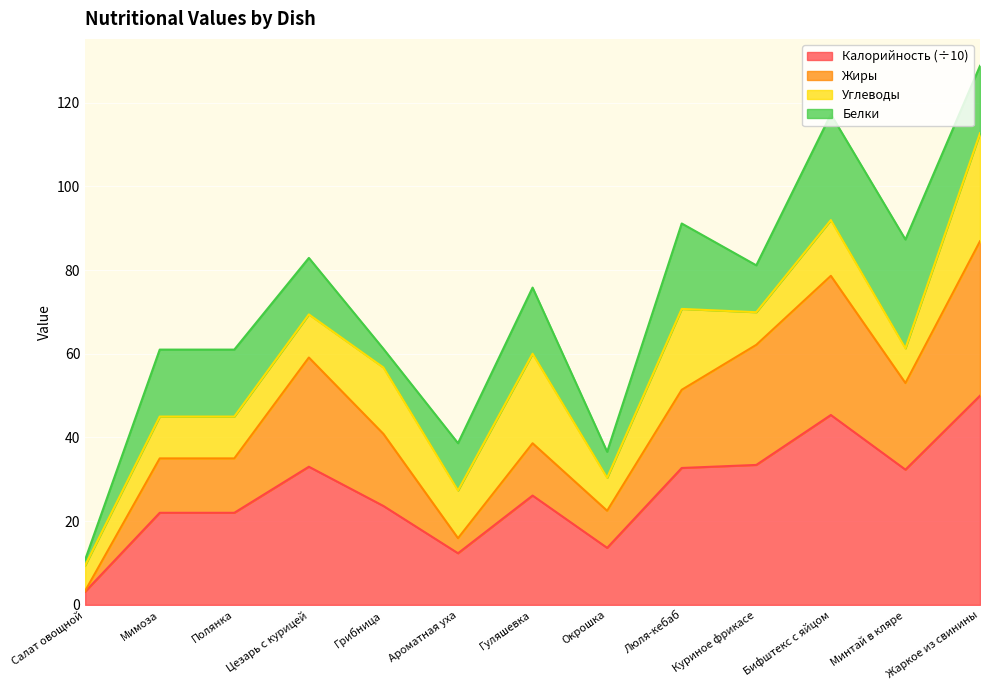

What position from the left is Минтай в кляре?

12